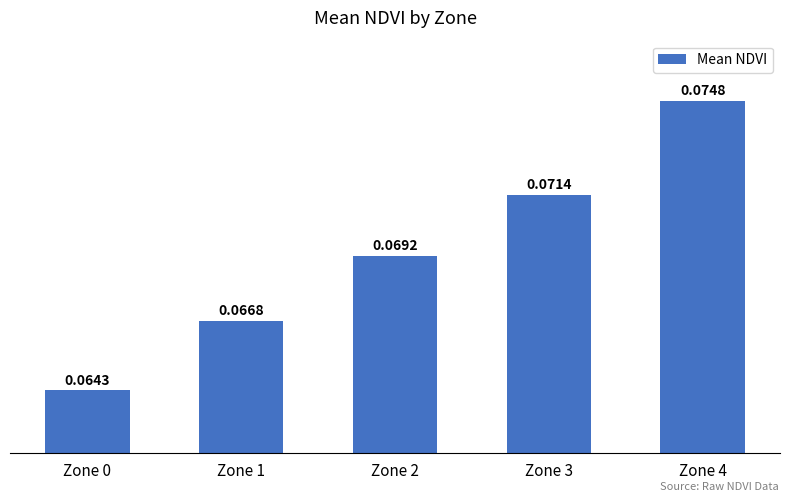

What is the sum of all values?

0.3